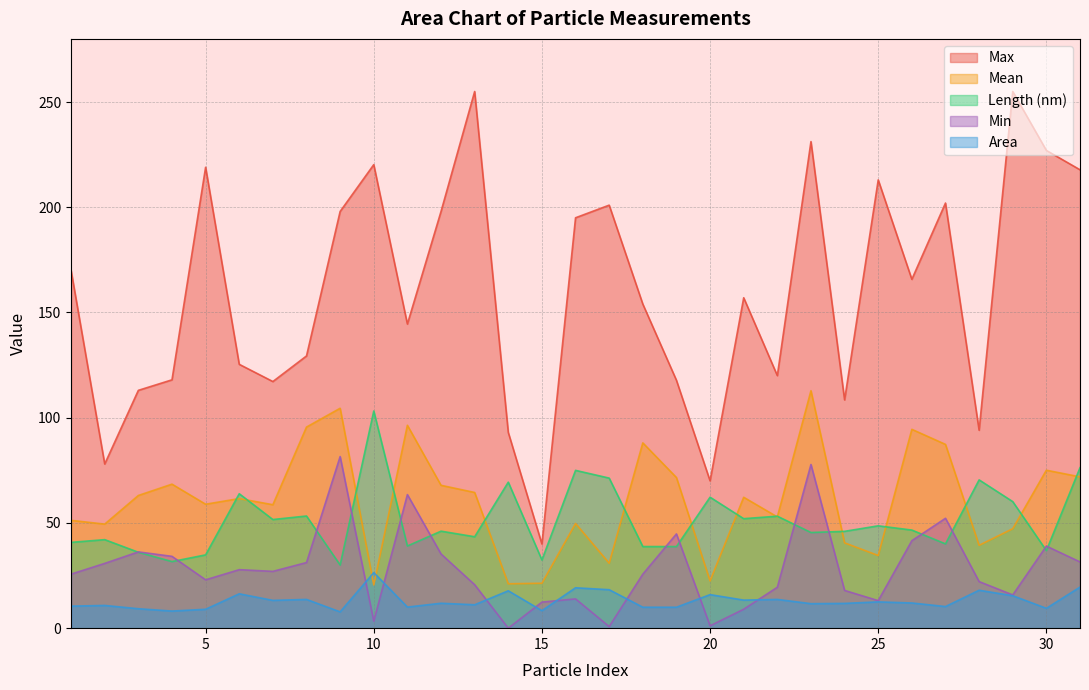

Rank the series by their maximum value, from lowest to highest.

Area, Min, Length (nm), Mean, Max